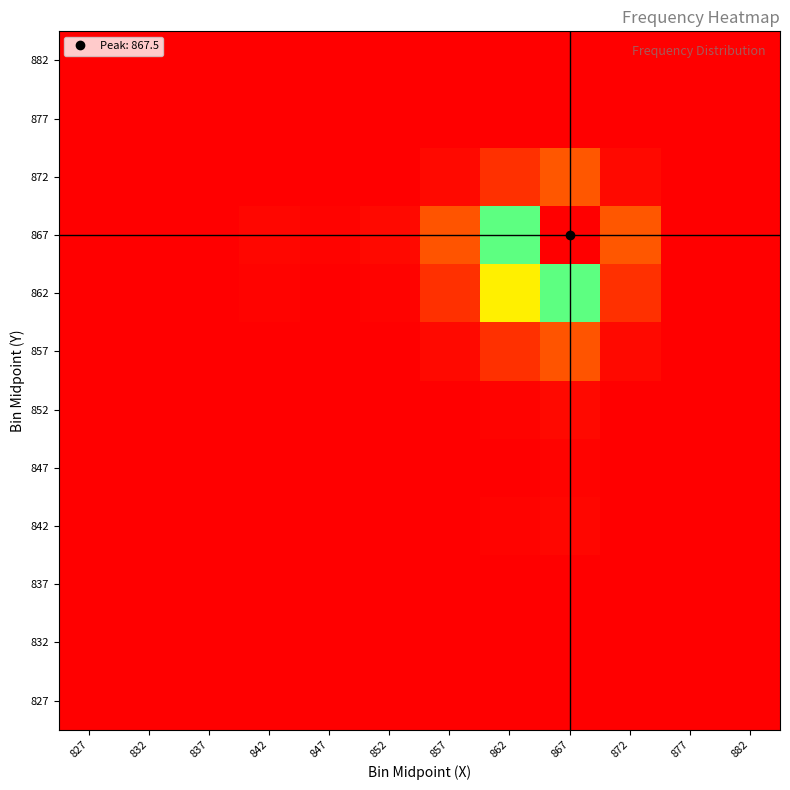

Reading left to right, transcribe all the data shown in this chart.

827: 827=0.0	832=0.0	837=0.0	842=0.0	847=0.0	852=0.0	857=0.0	862=0.0	867=0.0	872=0.0	877=0.0	882=0.0
832: 827=0.0	832=0.0	837=0.0	842=0.0	847=0.0	852=0.0	857=0.0	862=0.0	867=0.0	872=0.0	877=0.0	882=0.0
837: 827=0.0	832=0.0	837=0.0	842=0.0	847=0.0	852=0.0	857=0.0	862=0.0	867=0.0	872=0.0	877=0.0	882=0.0
842: 827=0.0	832=0.0	837=0.0	842=0.2	847=0.1	852=0.3	857=2.3	862=11.2	867=20.0	872=2.3	877=0.0	882=0.0
847: 827=0.0	832=0.0	837=0.0	842=0.1	847=0.1	852=0.2	857=1.8	862=9.0	867=16.0	872=1.8	877=0.0	882=0.0
852: 827=0.0	832=0.0	837=0.0	842=0.3	847=0.2	852=0.5	857=3.7	862=18.5	867=33.0	872=3.8	877=0.0	882=0.0
857: 827=0.0	832=0.0	837=0.0	842=2.3	847=1.8	852=3.7	857=30.4	862=150.6	867=269.0	872=31.0	877=0.0	882=0.0
862: 827=0.0	832=0.0	837=0.0	842=11.2	847=9.0	852=18.5	857=150.6	862=745.3	867=1331.0	872=153.4	877=0.0	882=0.0
867: 827=0.0	832=0.0	837=0.0	842=20.0	847=16.0	852=33.0	857=269.0	862=1331.0	867=2377.0	872=274.0	877=0.0	882=0.0
872: 827=0.0	832=0.0	837=0.0	842=2.3	847=1.8	852=3.8	857=31.0	862=153.4	867=274.0	872=31.6	877=0.0	882=0.0
877: 827=0.0	832=0.0	837=0.0	842=0.0	847=0.0	852=0.0	857=0.0	862=0.0	867=0.0	872=0.0	877=0.0	882=0.0
882: 827=0.0	832=0.0	837=0.0	842=0.0	847=0.0	852=0.0	857=0.0	862=0.0	867=0.0	872=0.0	877=0.0	882=0.0